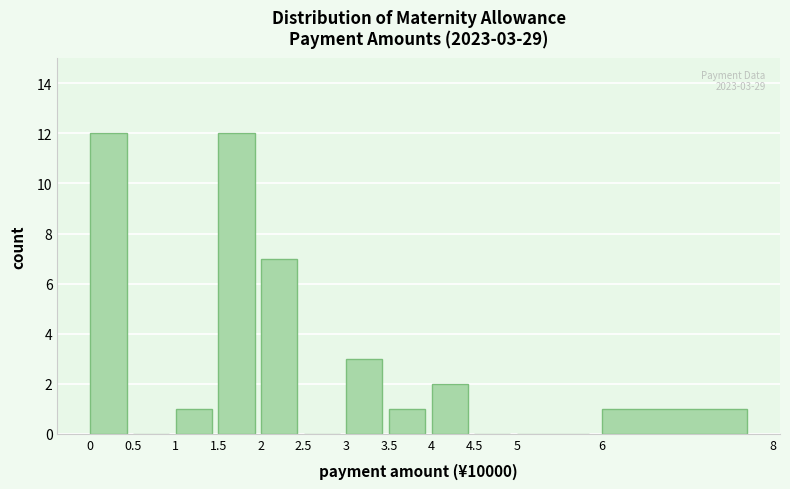

Reading left to right, transcribe all the data shown in this chart.

0=12	0.5=0	1=1	1.5=12	2=7	2.5=0	3=3	3.5=1	4=2	4.5=0	5=0	6=1